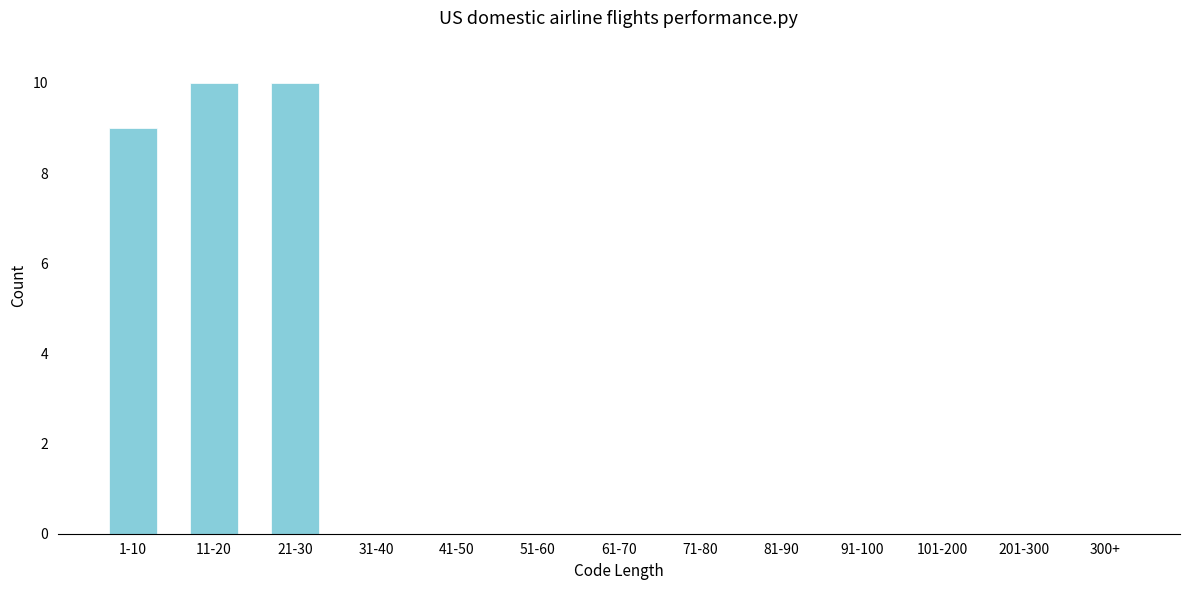

Reading left to right, what are all the values shown in this chart?

1-10=9	11-20=10	21-30=10	31-40=0	41-50=0	51-60=0	61-70=0	71-80=0	81-90=0	91-100=0	101-200=0	201-300=0	300+=0